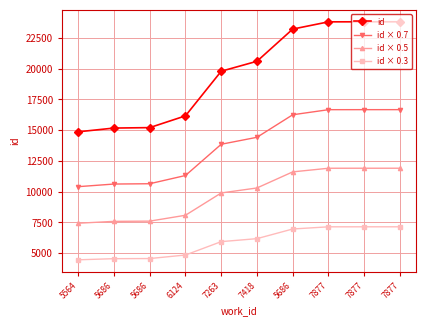

Reading left to right, transcribe all the data shown in this chart.

id: 5564=14870.0	5686=15175.0	5686=15211.0	6124=16168.0	7263=19797.0	7418=20607.0	5686=23225.0	7877=23814.0	7877=23817.0	7877=23818.0
id × 0.7: 5564=10409.0	5686=10622.5	5686=10647.7	6124=11317.6	7263=13857.9	7418=14424.9	5686=16257.5	7877=16669.8	7877=16671.9	7877=16672.6
id × 0.5: 5564=7435.0	5686=7587.5	5686=7605.5	6124=8084.0	7263=9898.5	7418=10303.5	5686=11612.5	7877=11907.0	7877=11908.5	7877=11909.0
id × 0.3: 5564=4461.0	5686=4552.5	5686=4563.3	6124=4850.4	7263=5939.1	7418=6182.1	5686=6967.5	7877=7144.2	7877=7145.1	7877=7145.4